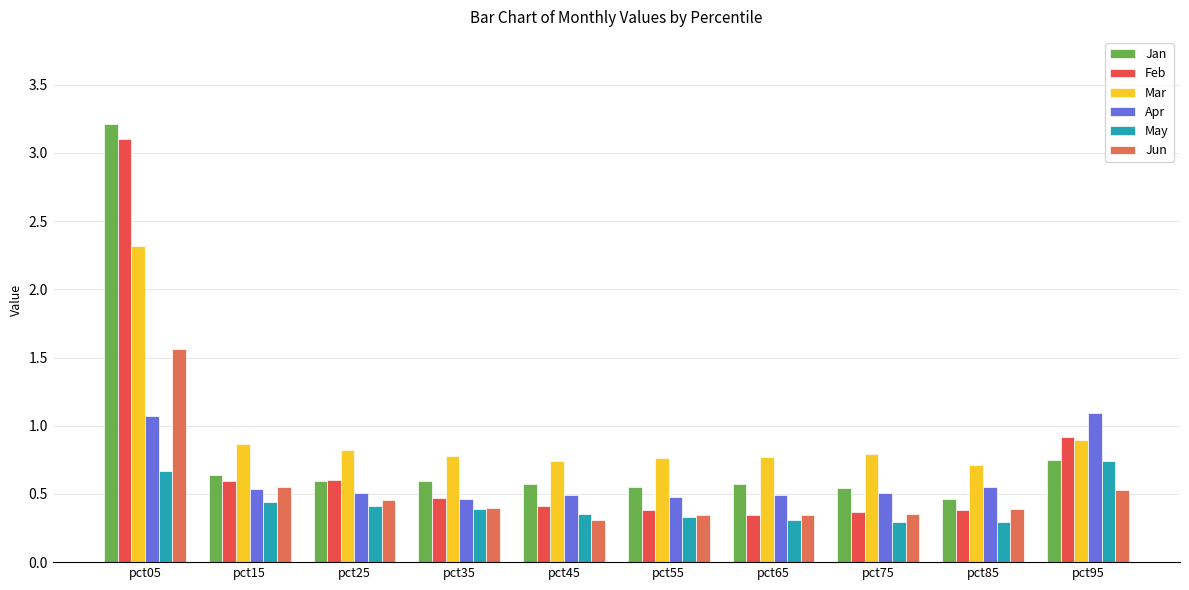

What is the approximate value of Jun at pct05?

1.6